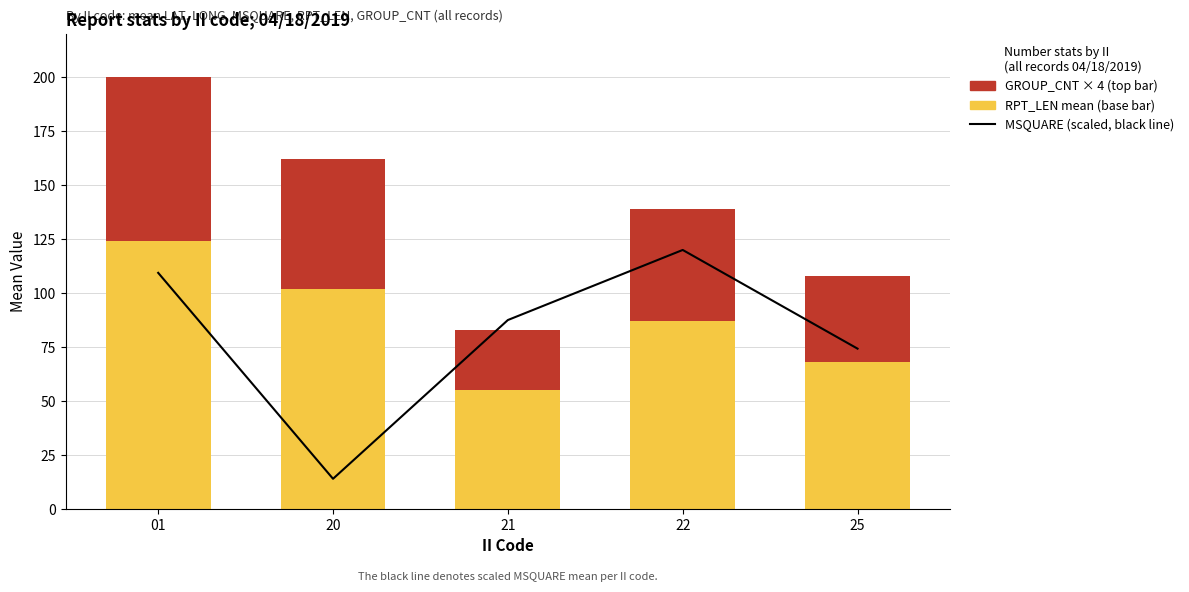

What is the difference between the maximum and second lowest values in the RPT_LEN mean series?

56.0